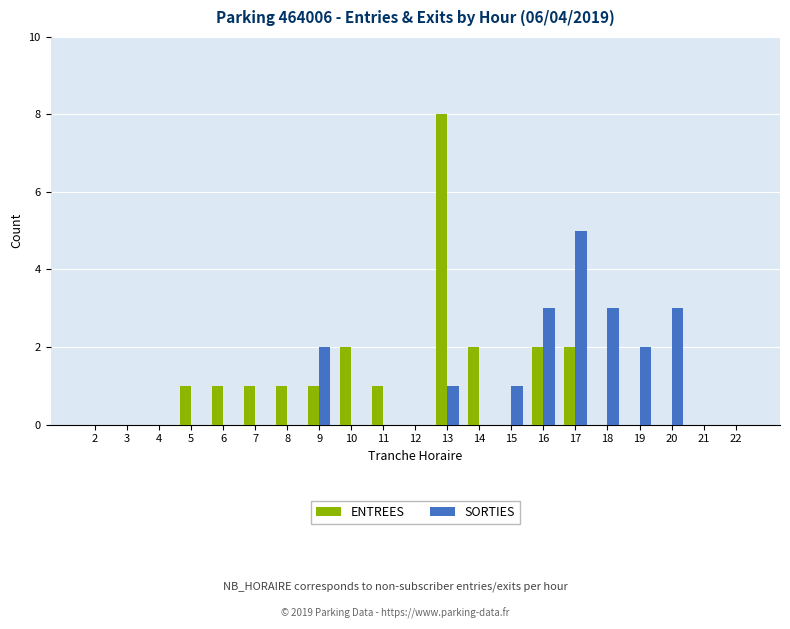

What are all the series names shown in the legend?

ENTREES, SORTIES